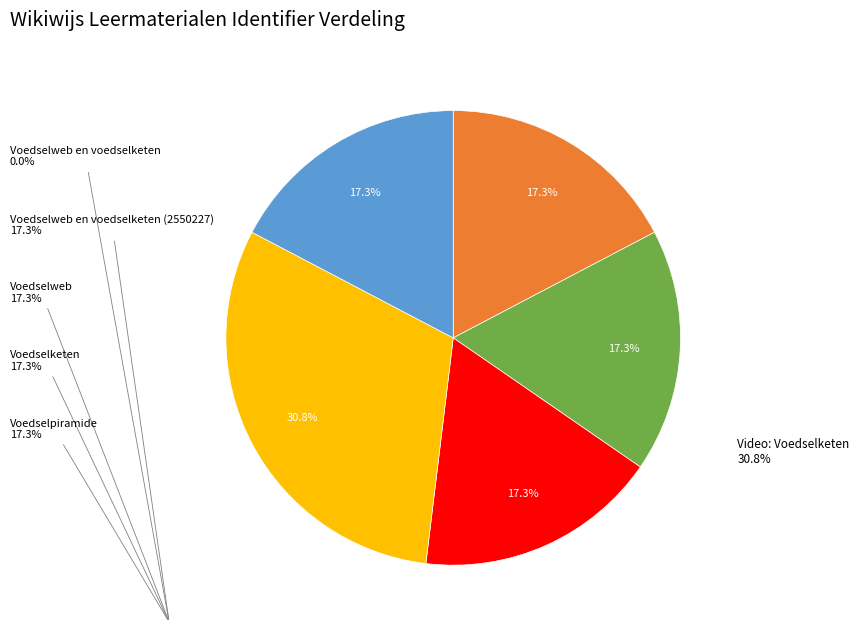

Does any single category account for the majority?

No